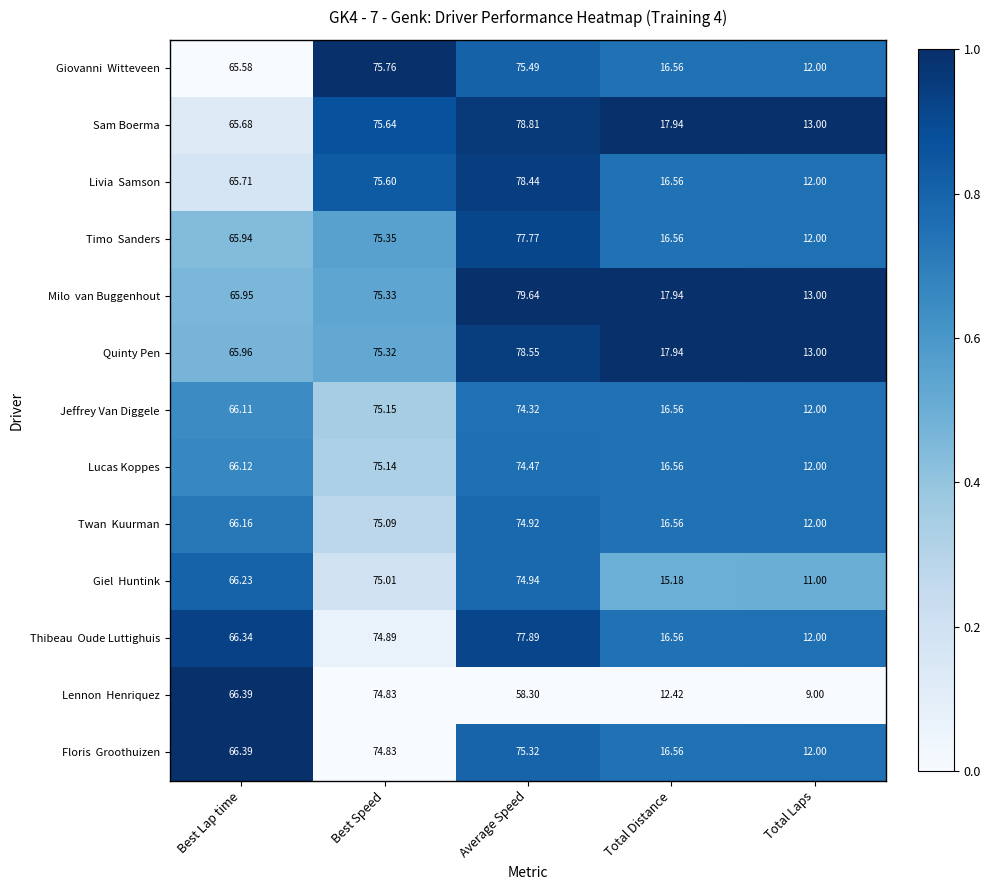

At which category is the sum across all series the highest?

Average Speed